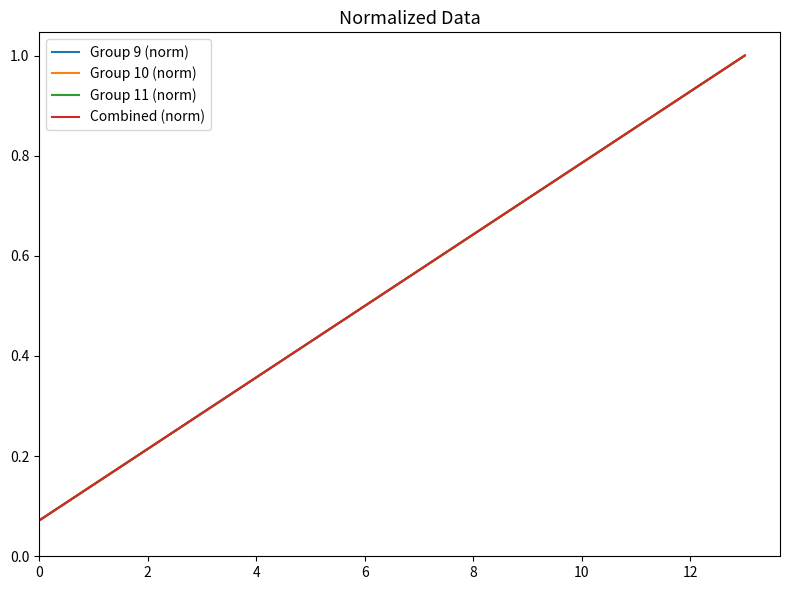

List the series in order of their peak value, lowest first.

Group 9 (norm), Group 10 (norm), Group 11 (norm), Combined (norm)